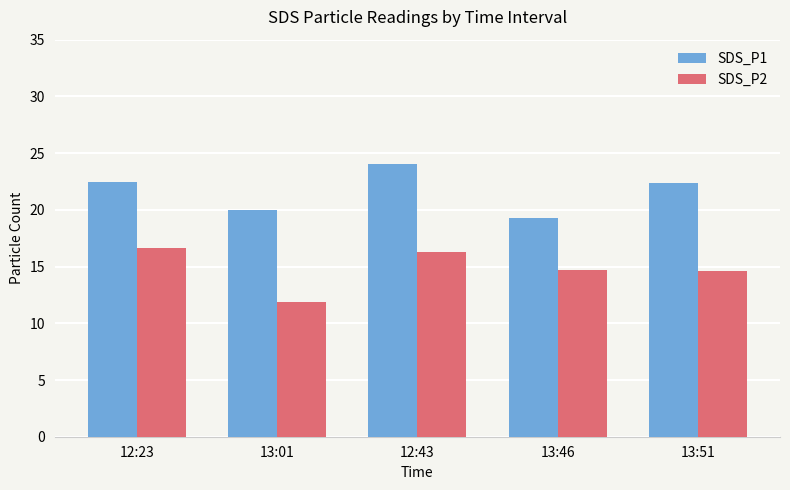

Is it true that SDS_P2 equals 4.9 at 13:01?

False